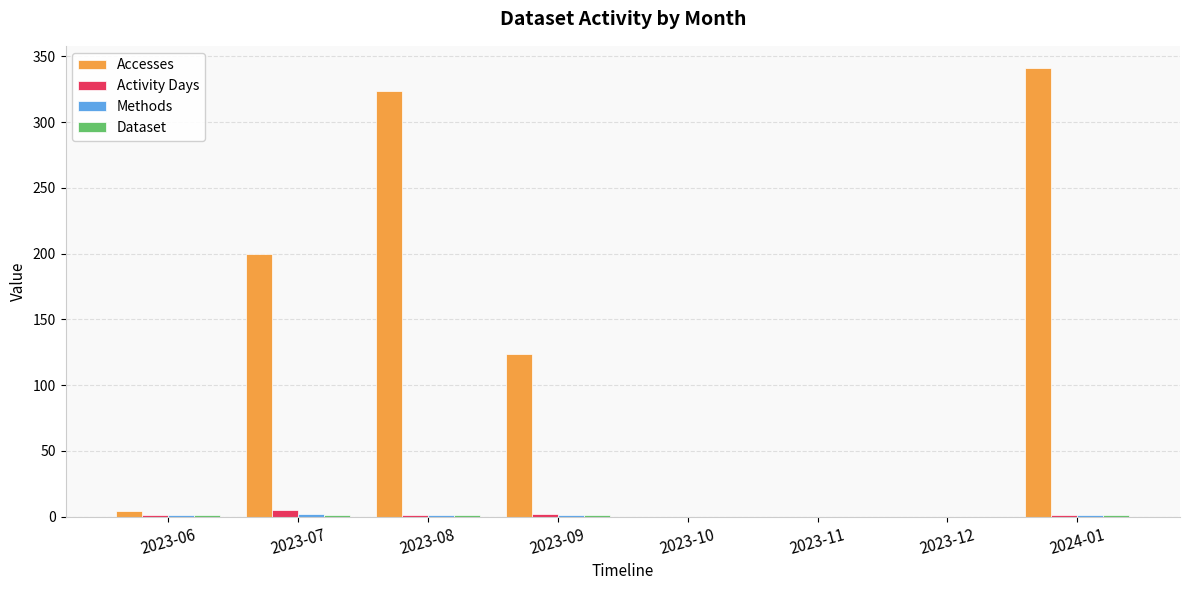

At which category is the sum across all series the highest?

2024-01